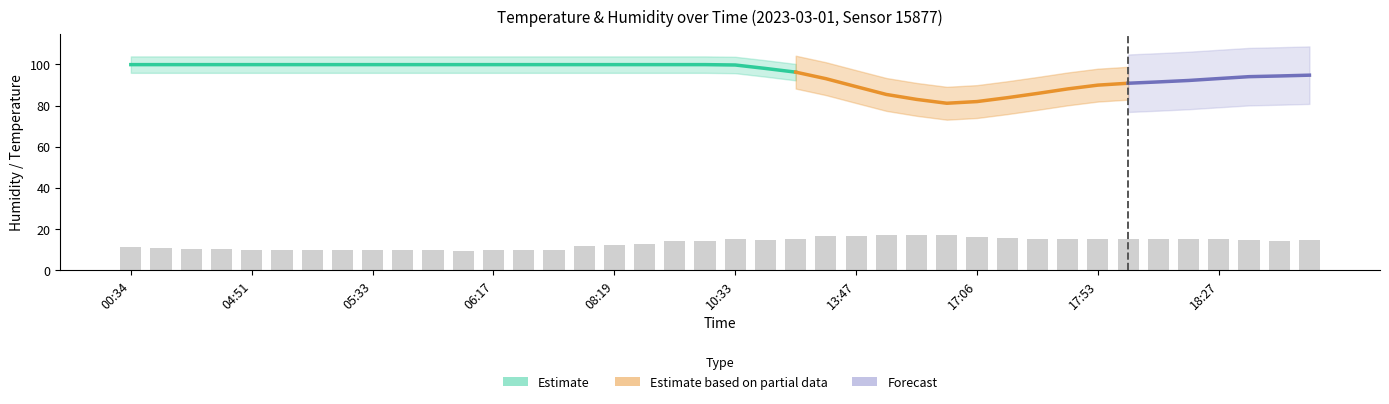

What is the difference between the second highest and minimum values?

7.5